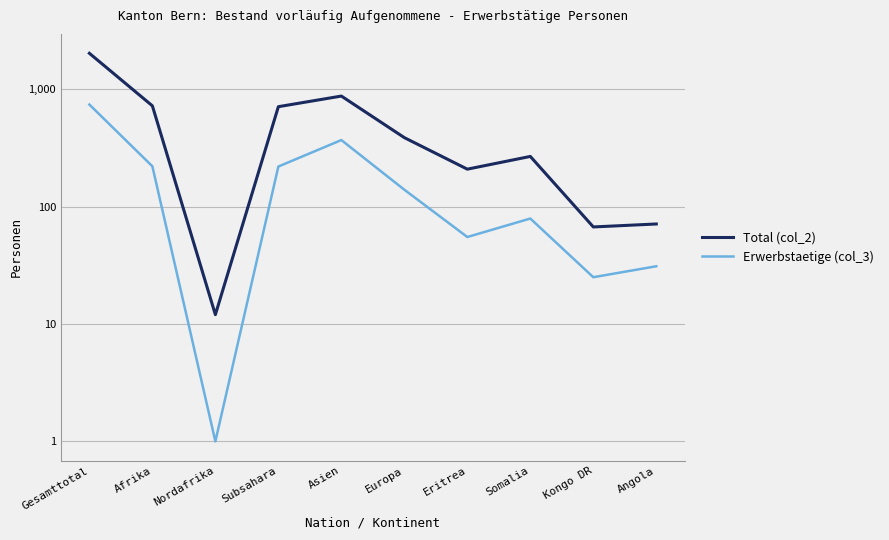

Which series has the widest spread of values?

Total (col_2)